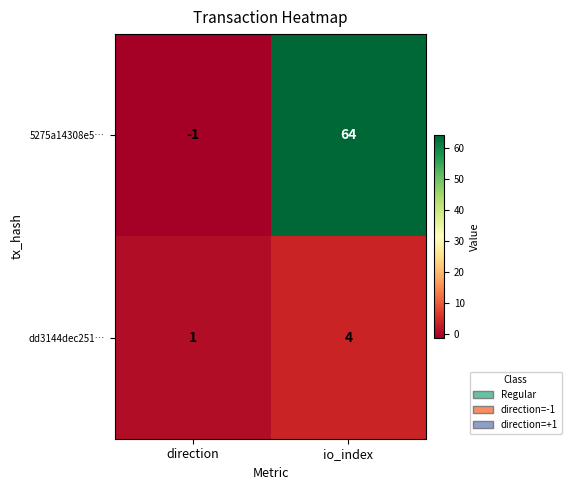

What is the spread (max minus min) of values at direction?

2